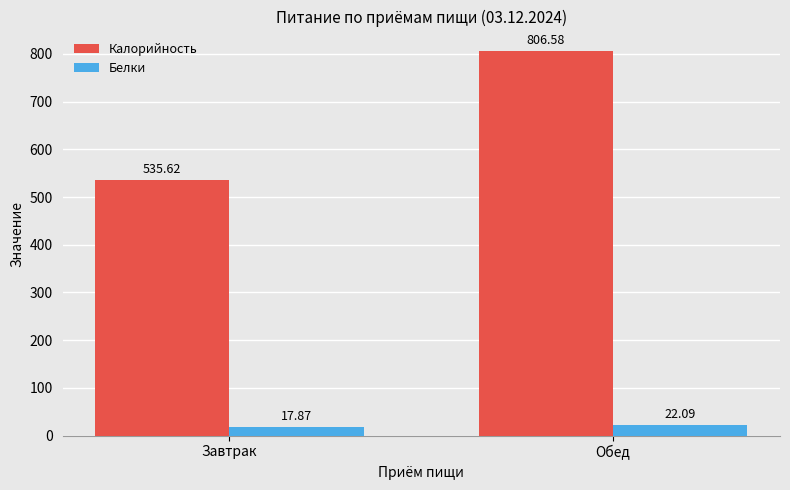

What is the total value across all series at Завтрак?

553.5